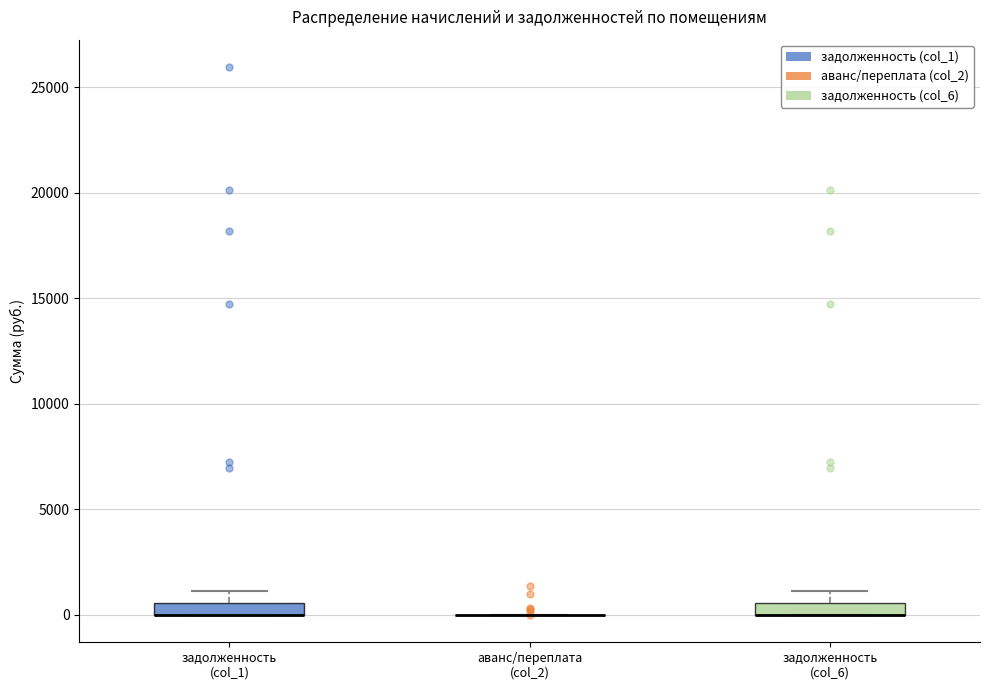

Where is the lower edge of the box for задолженность (col_6) on the y-axis? The values are not printed on the chart, so give them approximately, as read against the axis.

0